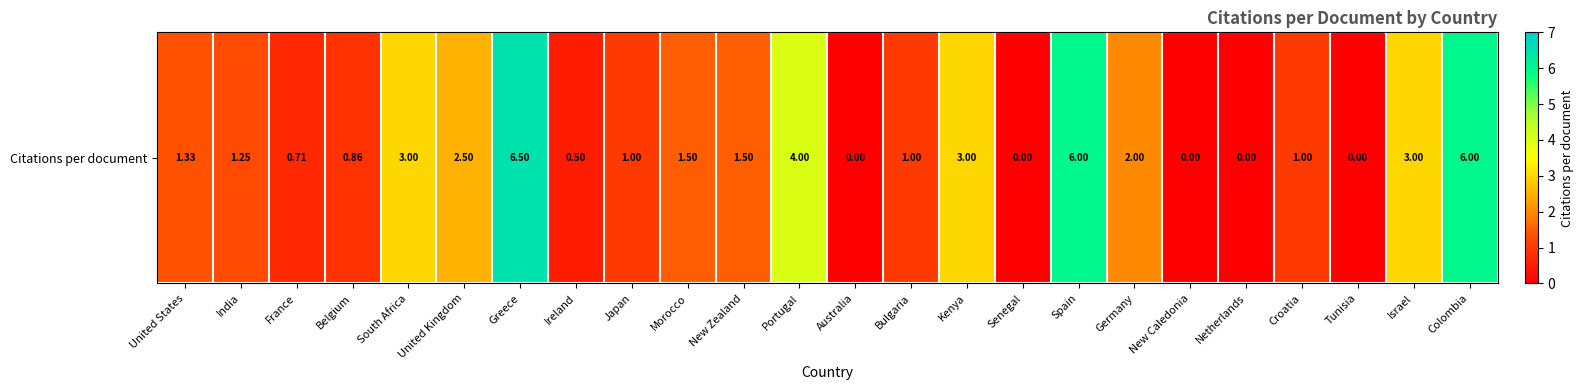

Which category has the lowest value across all series?

Australia